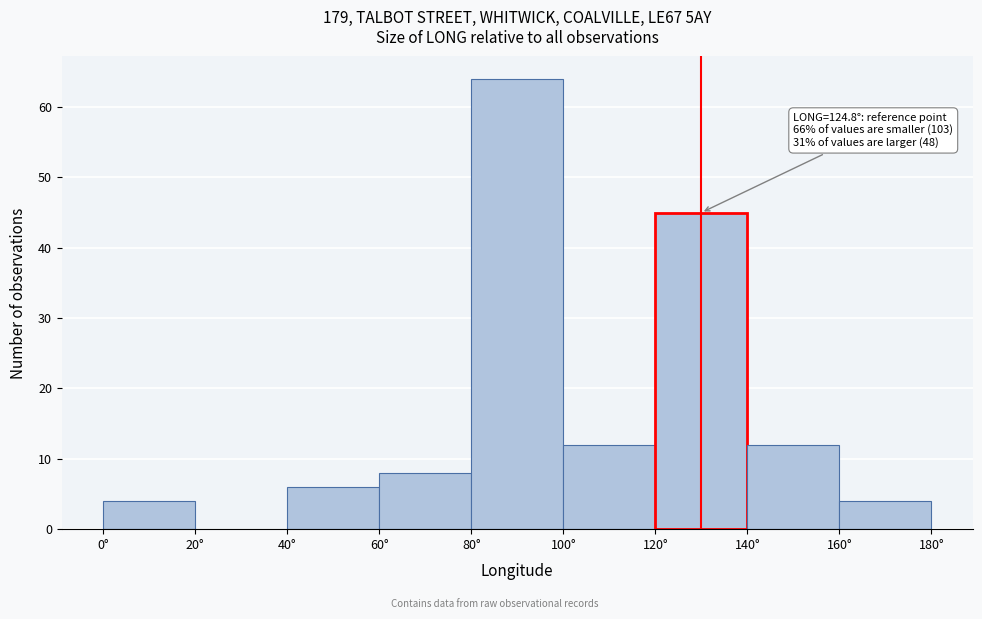

Which range on the x-axis has the tallest bar?

80 to 100